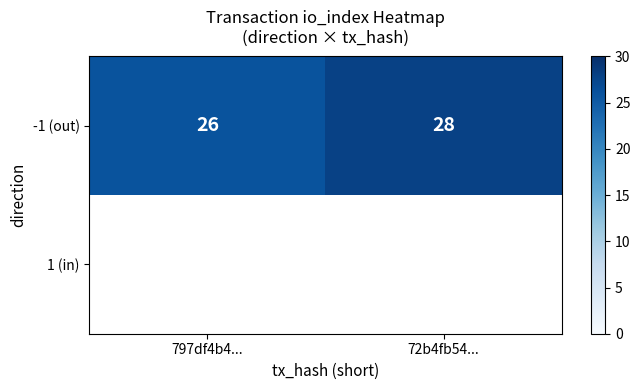

How many distinct data groups are displayed?

2